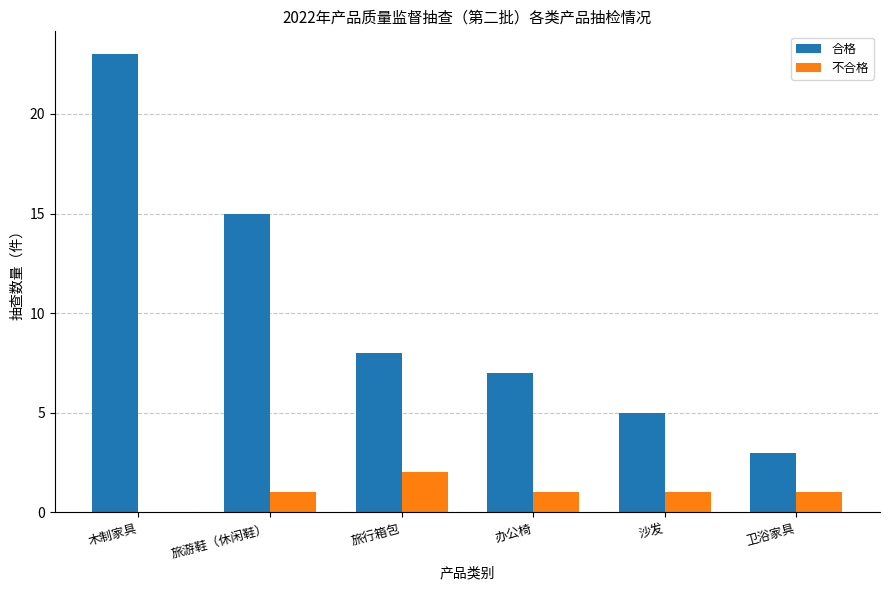

What is the approximate value of 合格 at 卫浴家具, to the nearest 5?

5